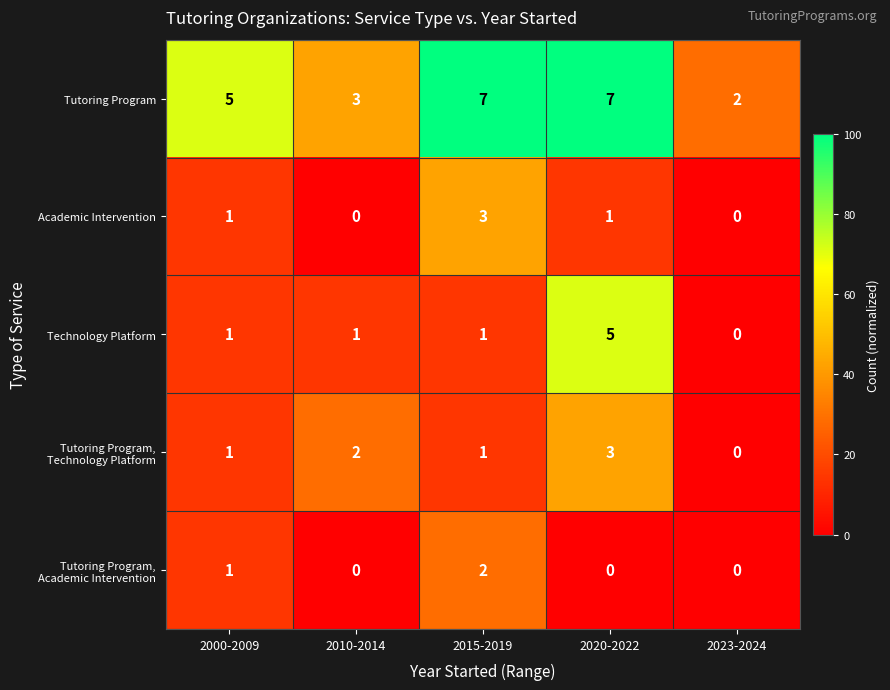

Is it true that Tutoring Program equals 11 at 2020-2022?

False